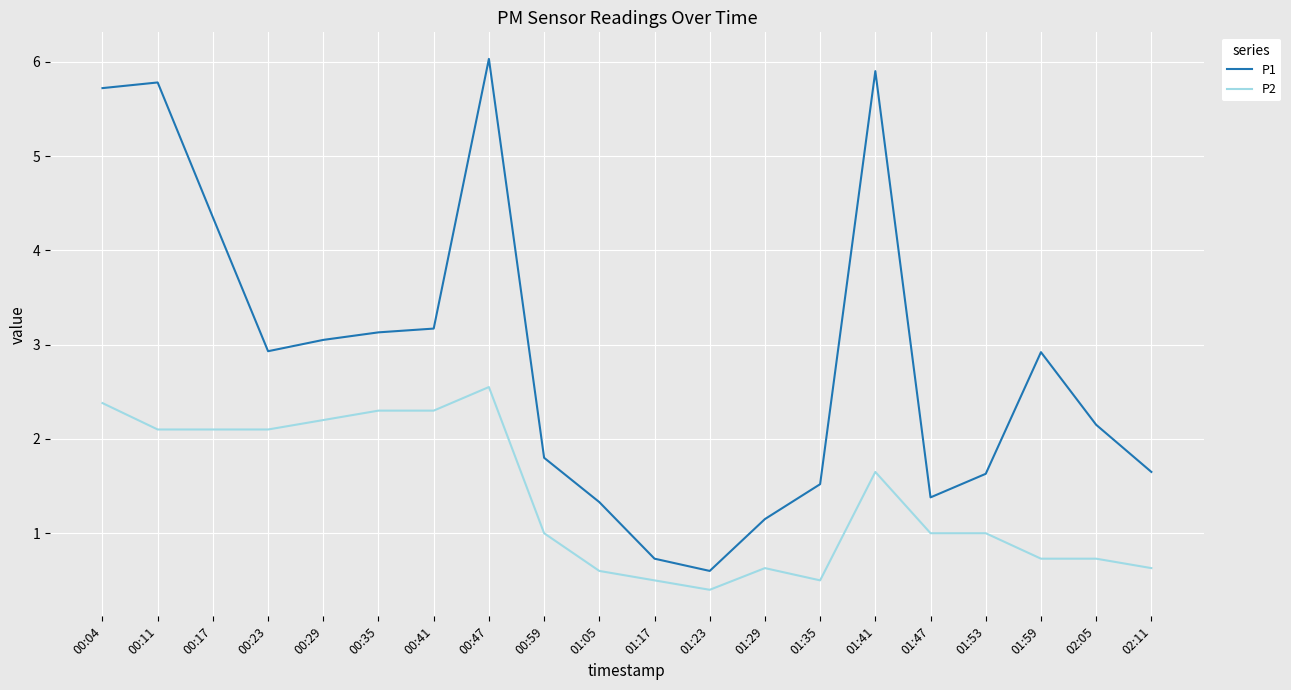

True or false: P2 and P1 intersect in this chart.

False